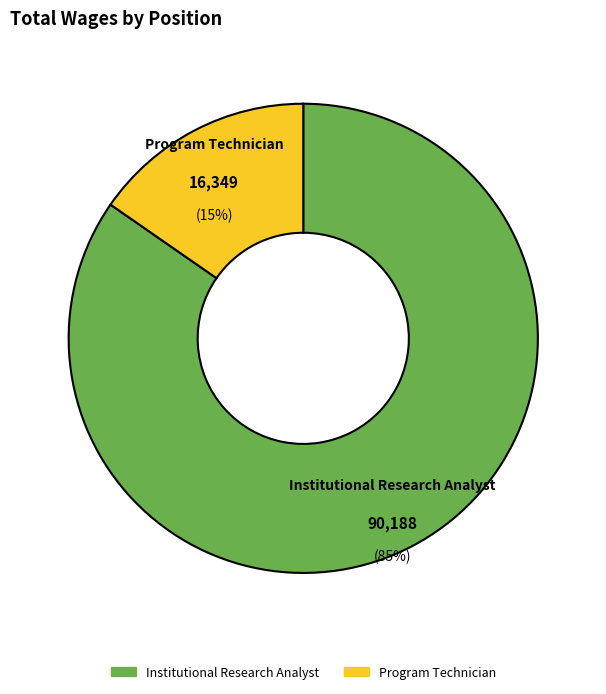

What is the majority slice?

Institutional Research Analyst